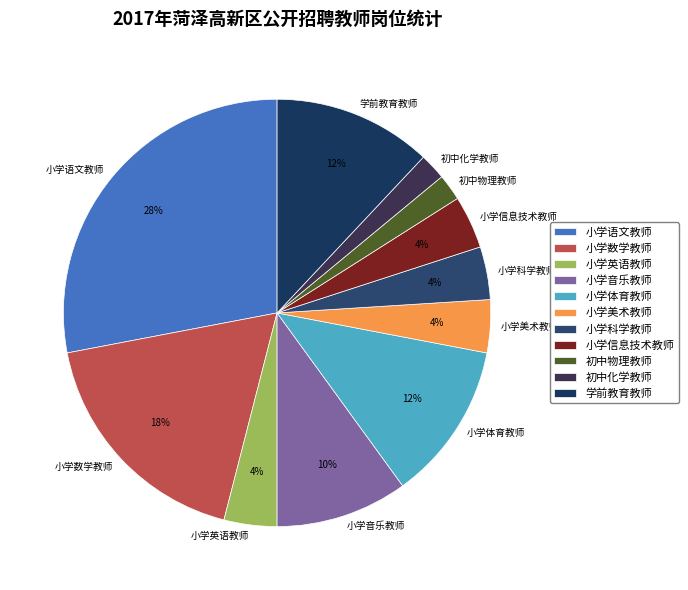

Which slice is the largest?

小学语文教师